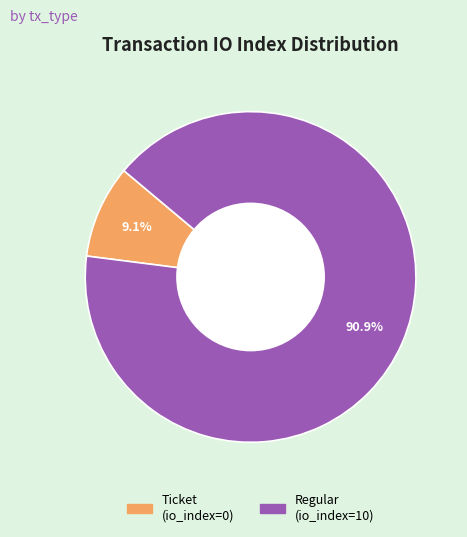

What is the smallest slice in the pie chart?

Ticket (io_index=0)